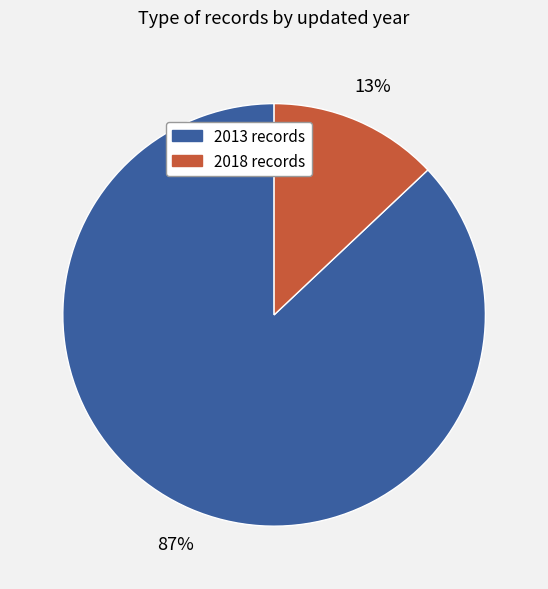

Does any single category account for the majority?

Yes